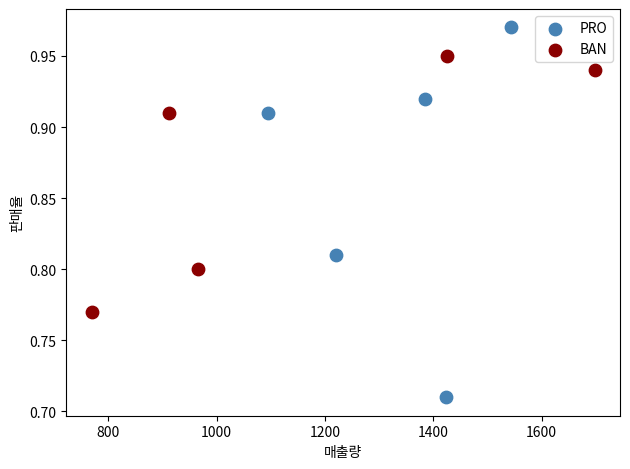

Which series contains the lowest Y value?

PRO